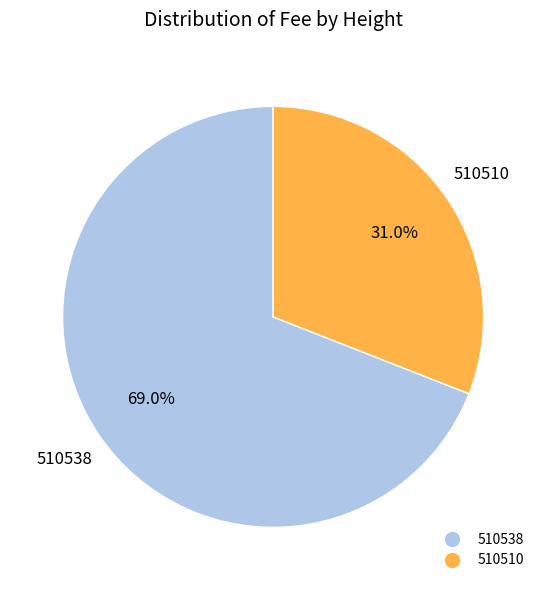

Which slice represents more than half of the pie?

510538